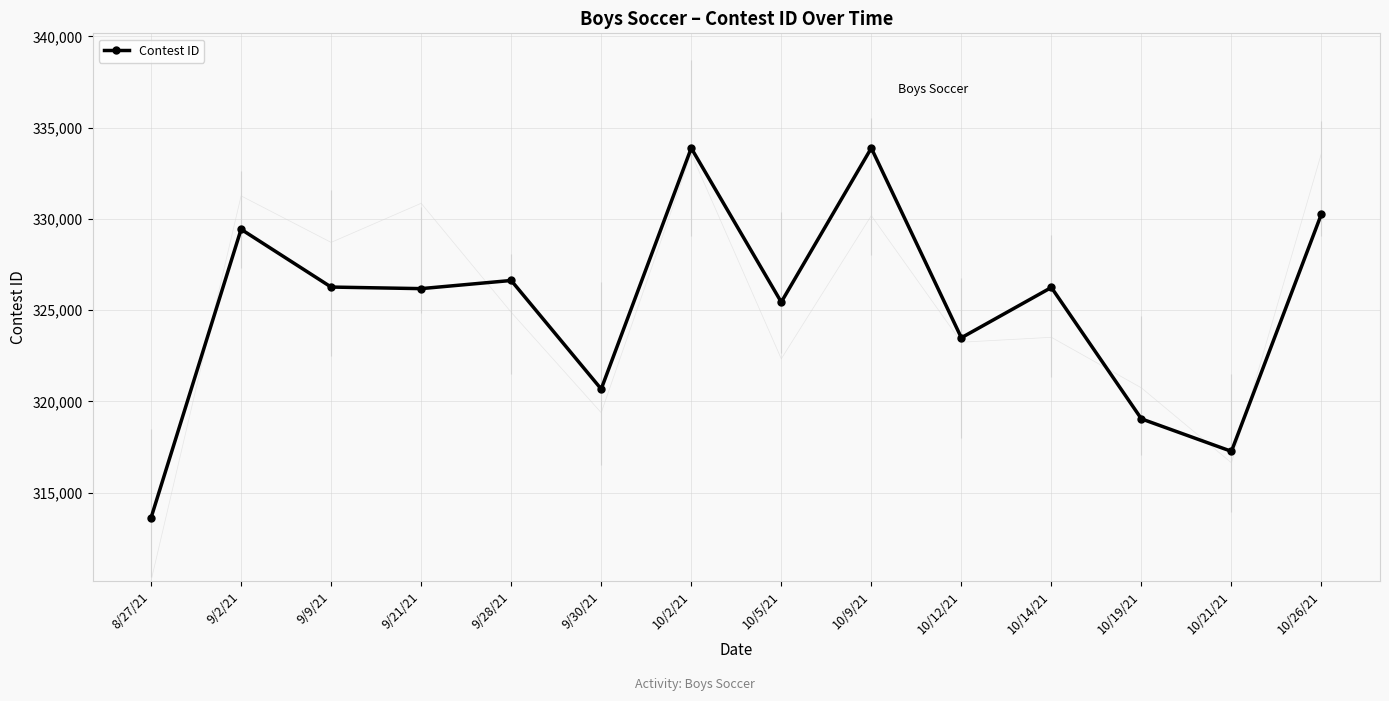

What is the minimum value shown in the chart?

313624